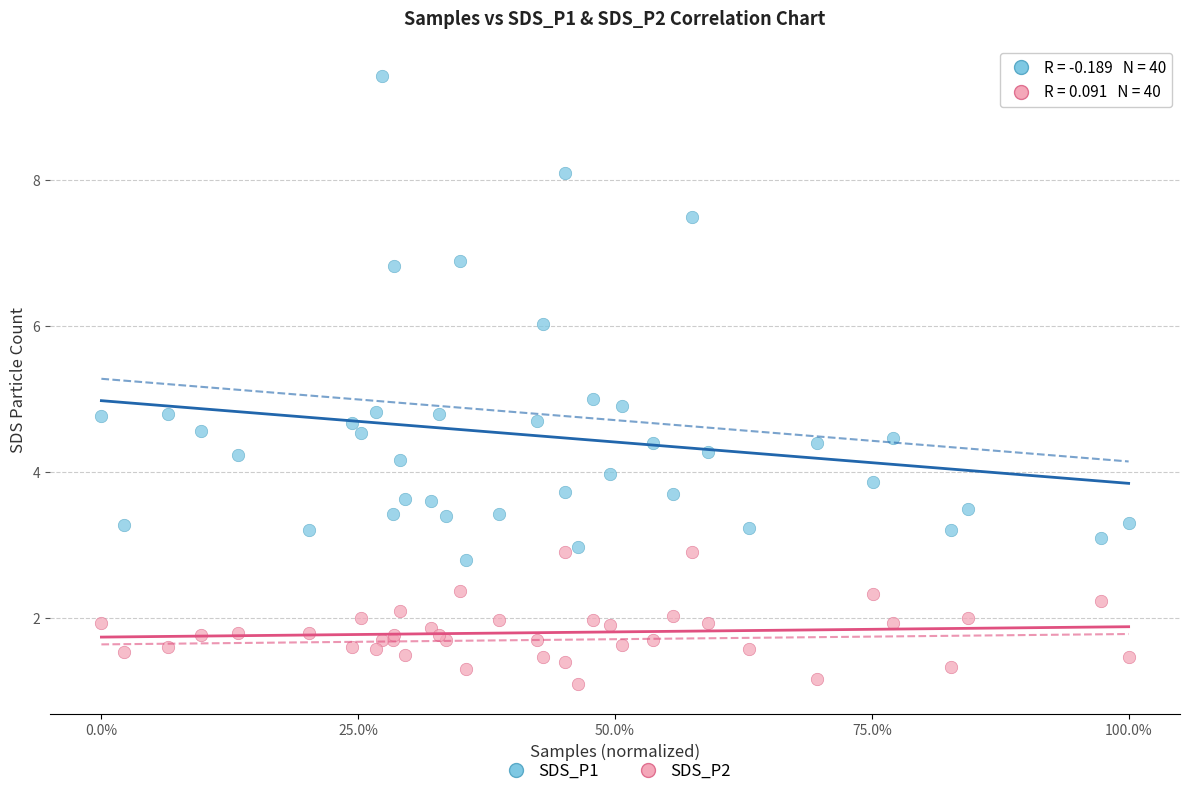

Which series has the widest spread of Y values?

SDS_P1